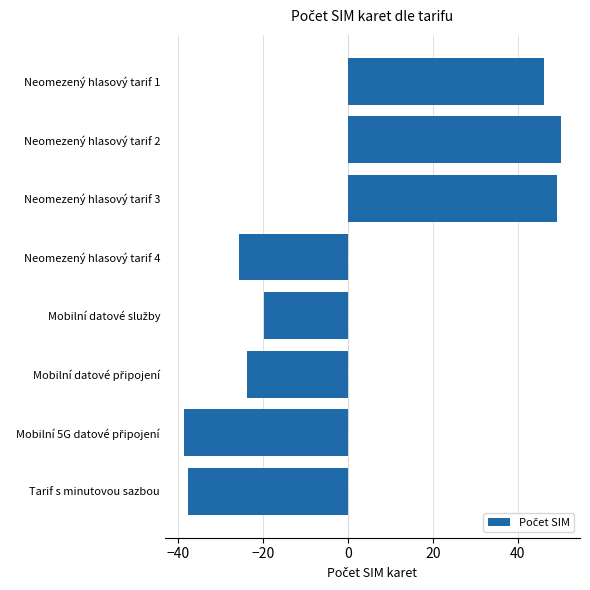

Does the chart contain any negative values?

Yes